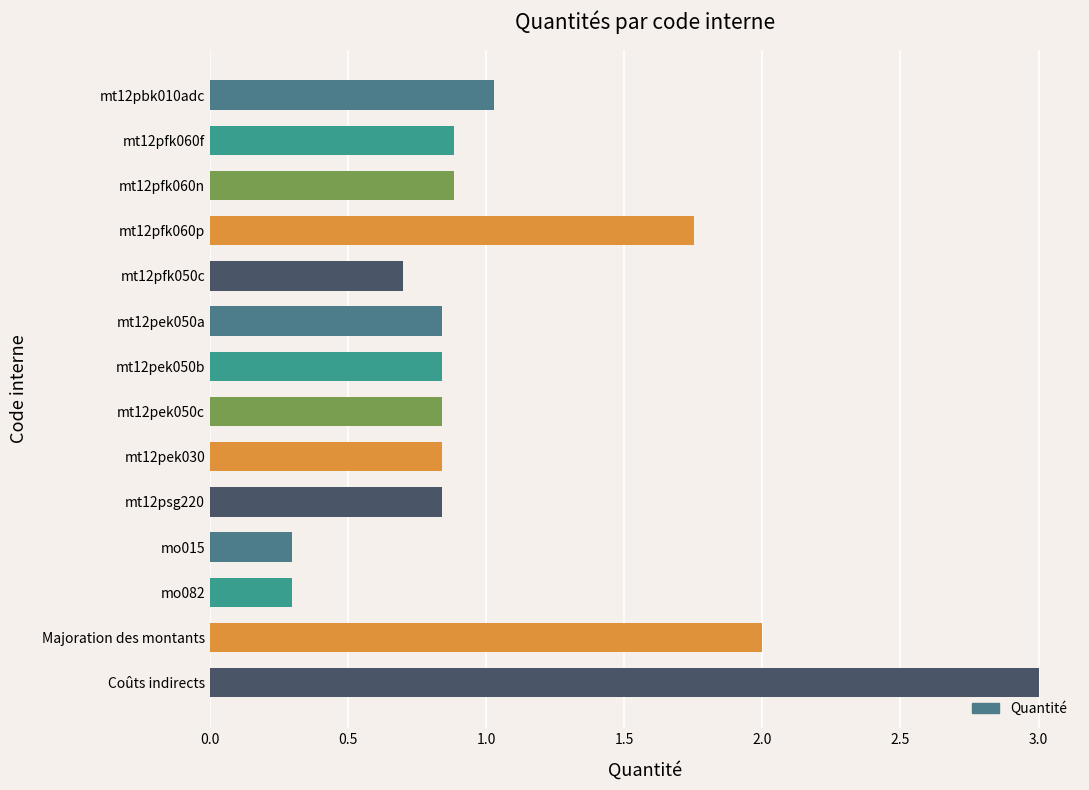

What is the label of the 7th bar from the top?

mt12pek050b